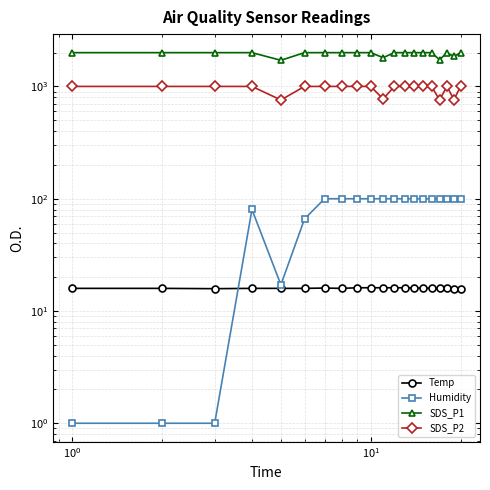

Is it true that Humidity equals 63.4 at 14?

False